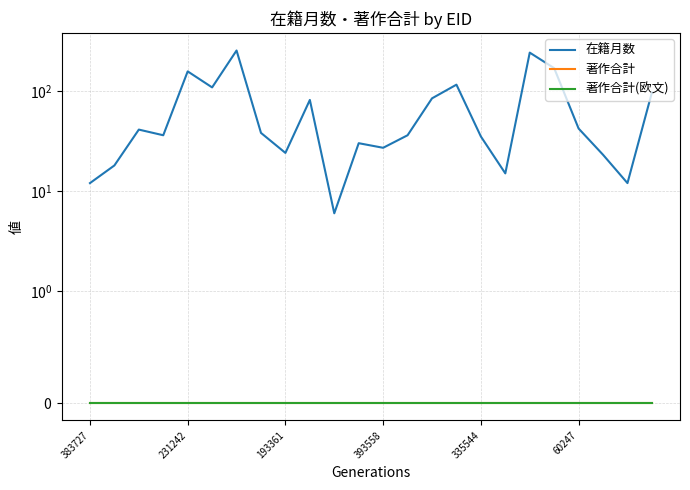

Which series changed the most between 193361 and 335544?

在籍月数